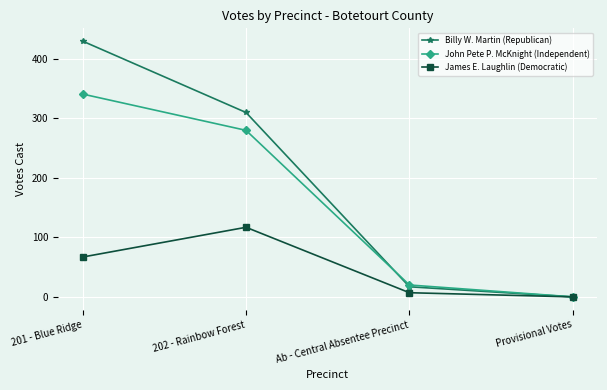

How many values in James E. Laughlin (Democratic) are above zero?

3